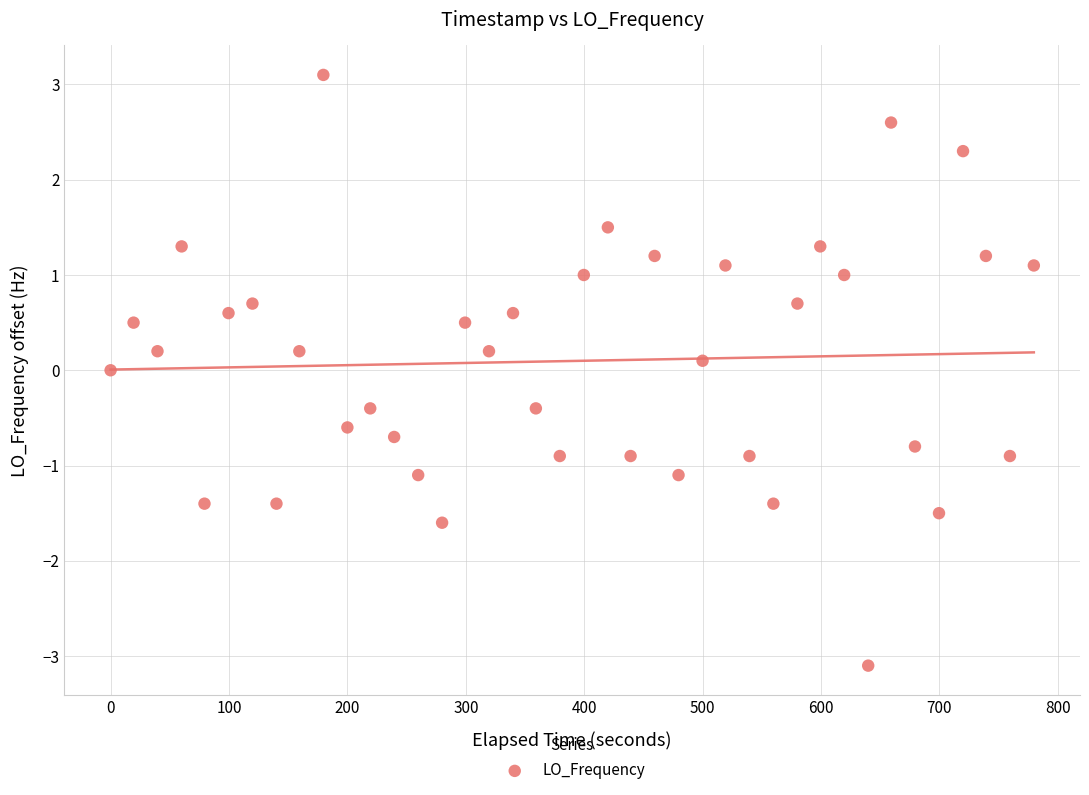

What is the range of Y values (max minus min)?

6.2